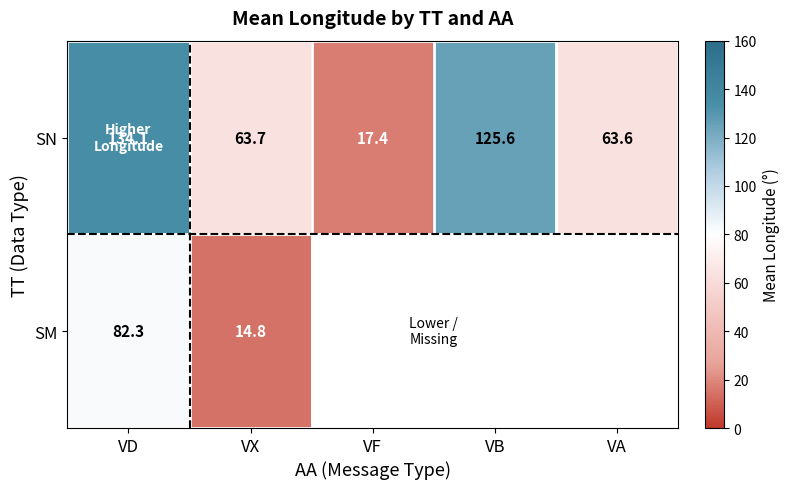

What is the lowest value of the SN series?

17.4